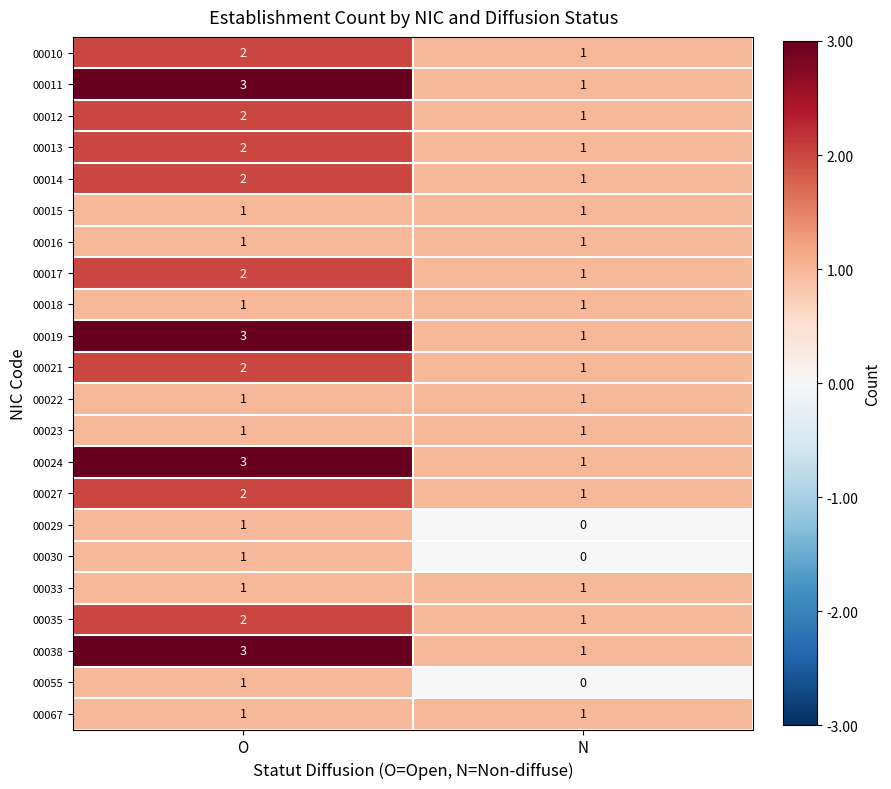

At which label is 00014 closest to 1?

N